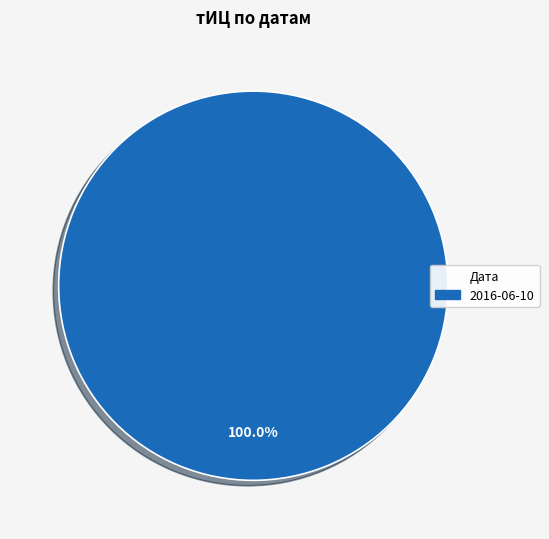

Does any single category account for the majority?

Yes